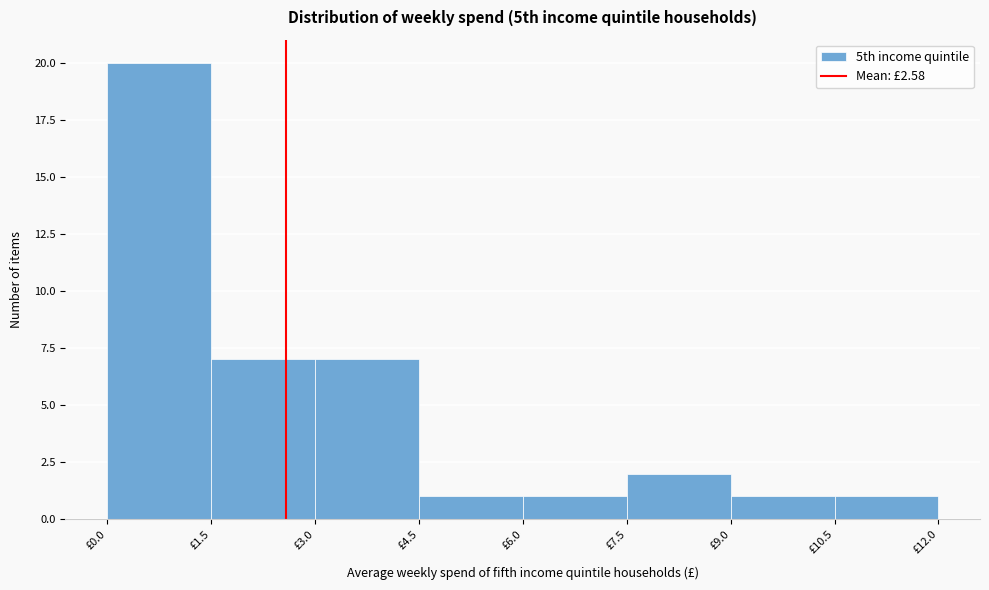

Which range on the x-axis has the tallest bar?

0.0 to 1.5